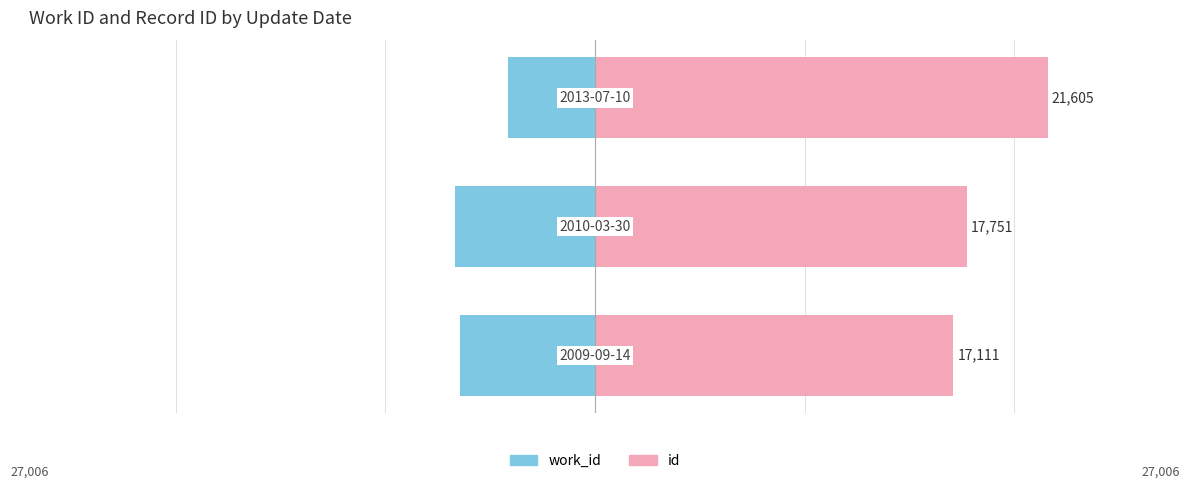

Reading left to right, extract all data points from this chart.

work_id: 0=-6445	1=-6689	2=-4136
id: 0=17111	1=17751	2=21605